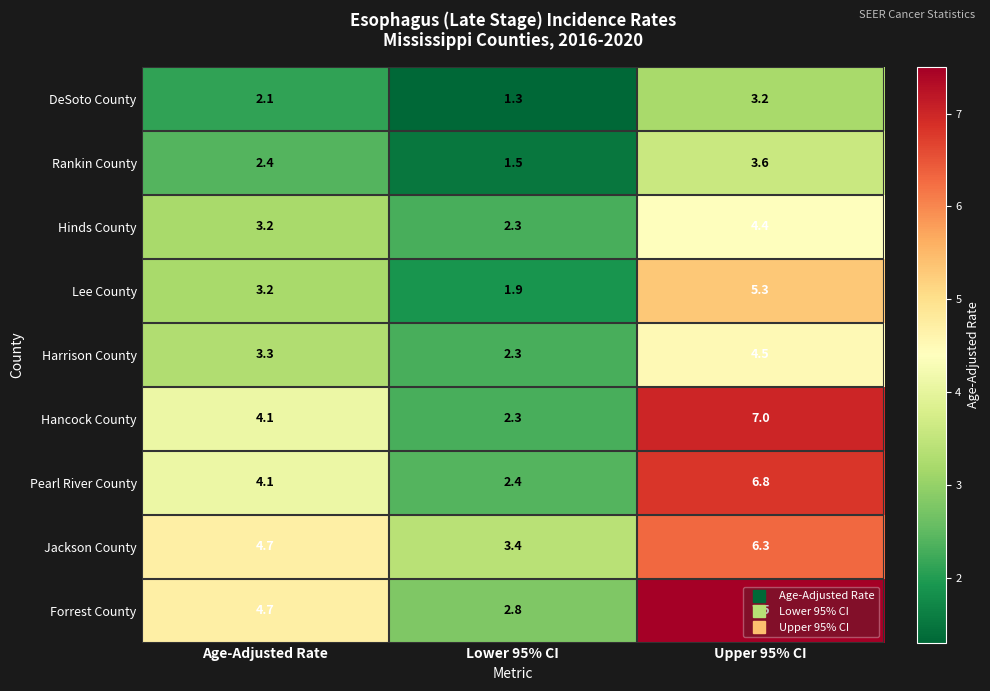

What is the difference between the Hinds County values at Lower 95% CI and Upper 95% CI?

2.1